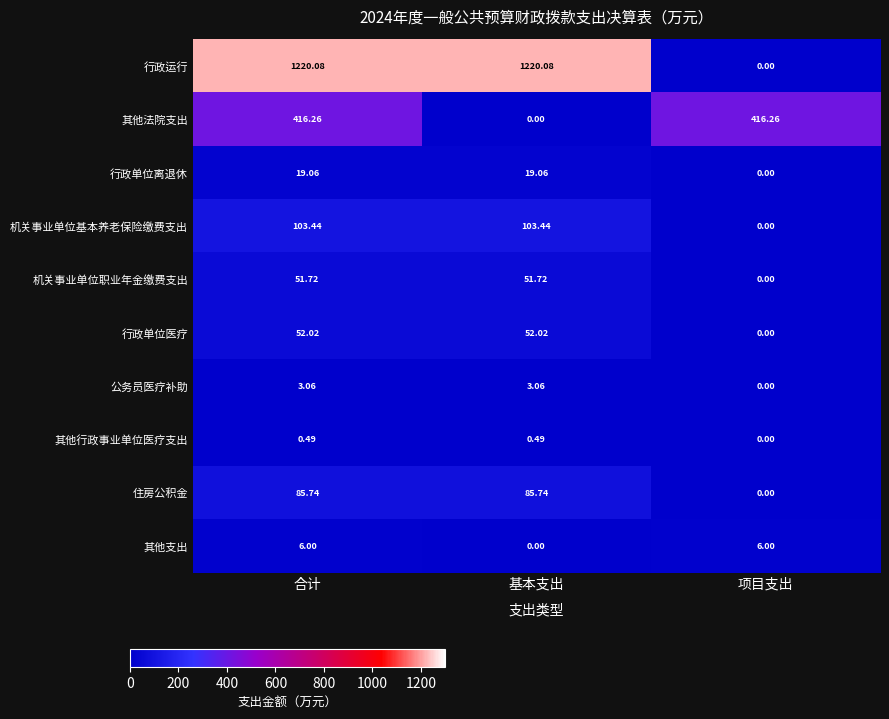

At which category is the sum across all series the highest?

合计